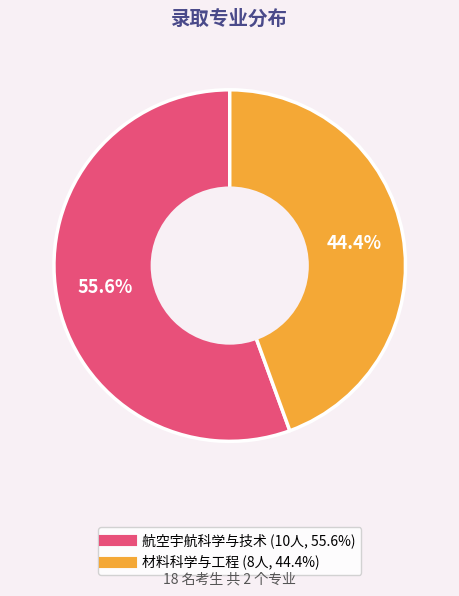

True or false: 材料科学与工程 accounts for 31% of the total.

False